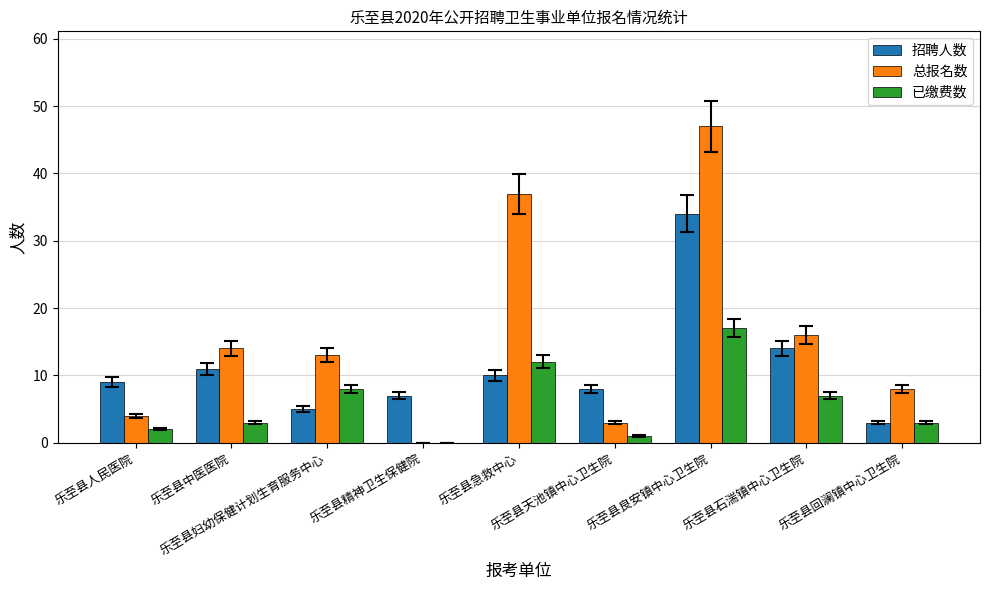

What is the difference between the 已缴费数 values at 乐至县良安镇中心卫生院 and 乐至县回澜镇中心卫生院?

14